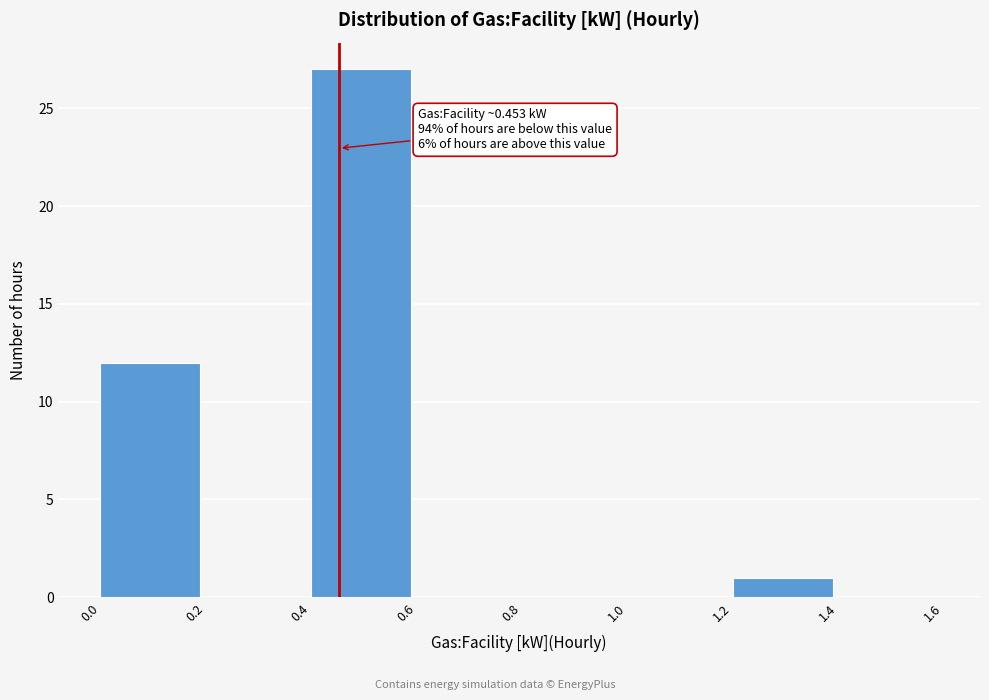

Over which range of the x-axis is the bar tallest?

0.4 to 0.6